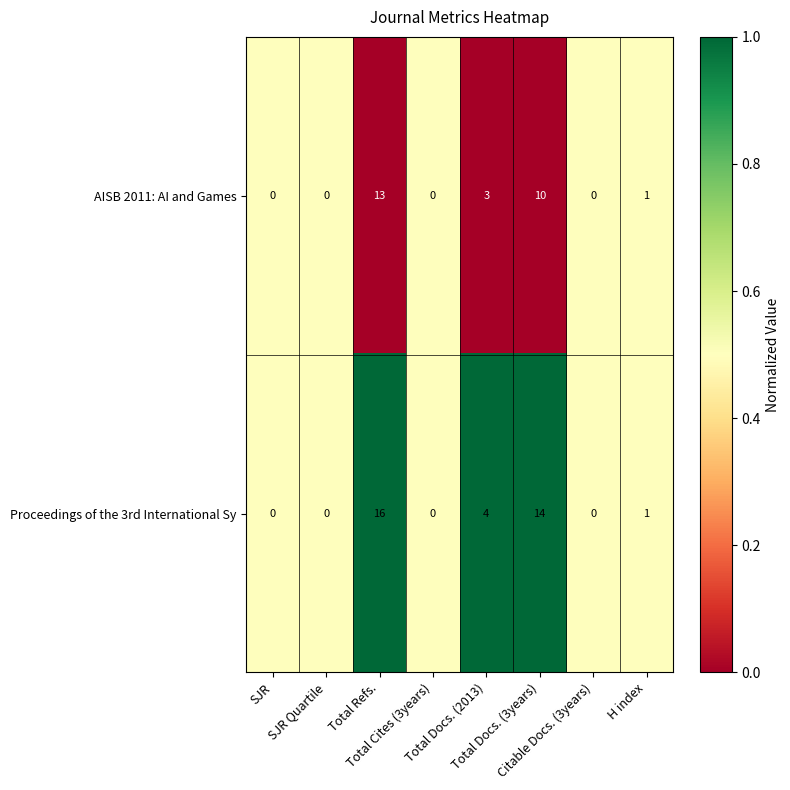

What is the total value across all series at Total Docs. (2013)?

7